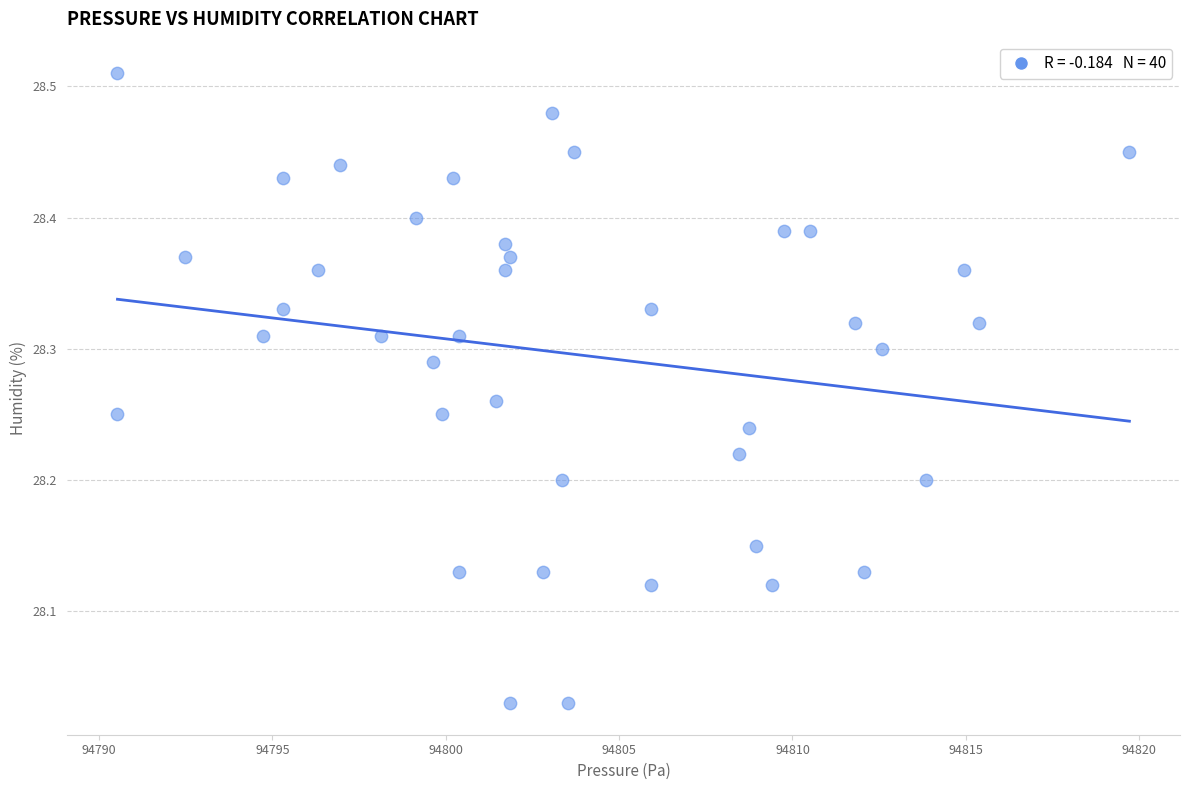

What is the range of Y values (max minus min)?

0.5